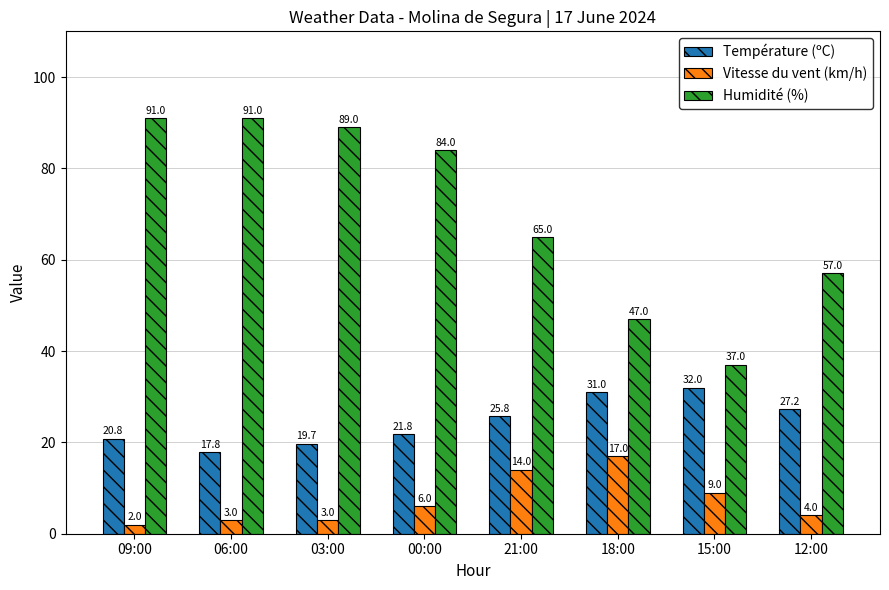

What is the highest value of the Température (ºC) series?

32.0